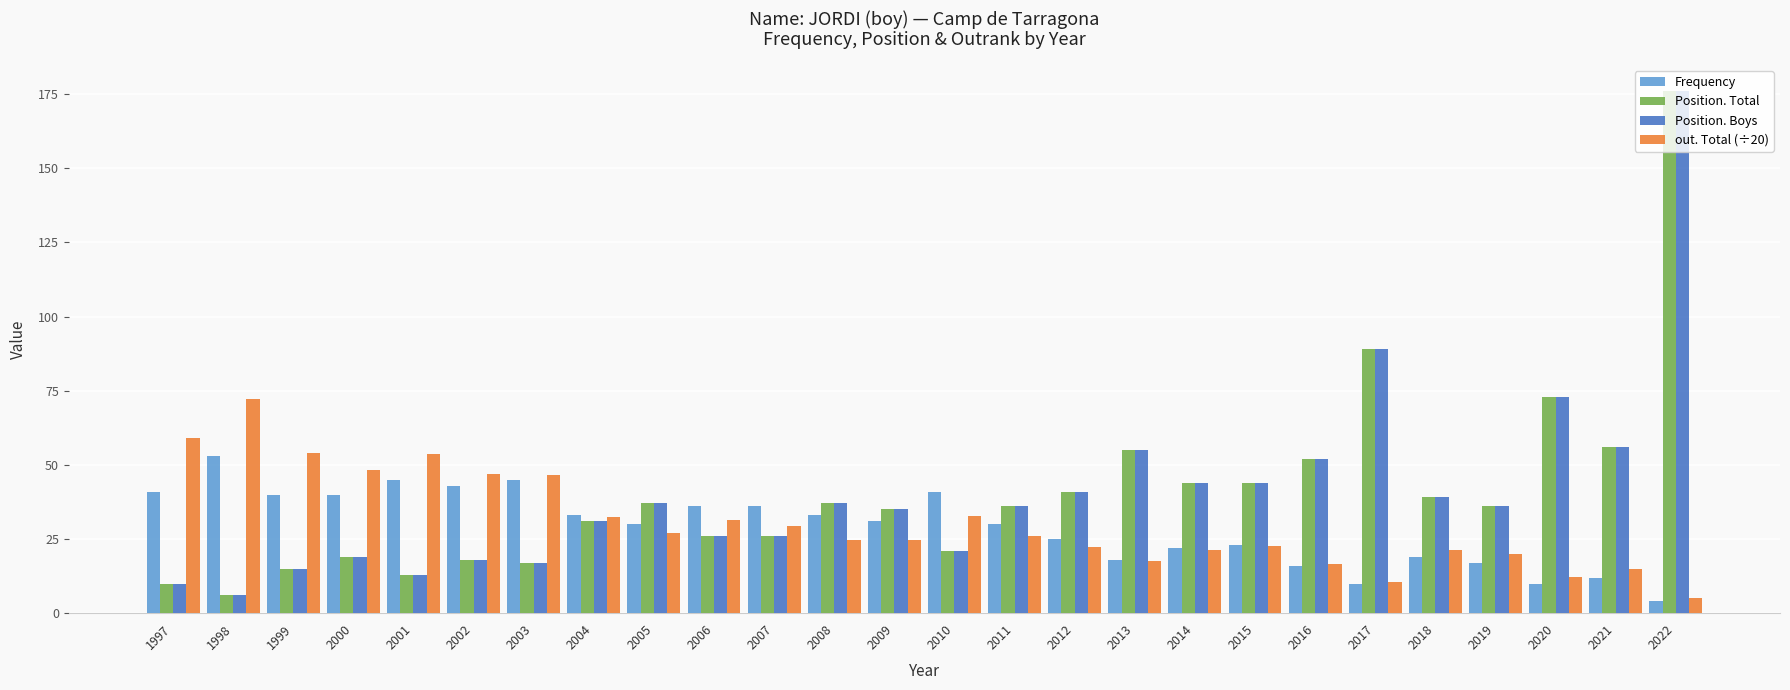

What is the total value across all series at 2008?

131.6